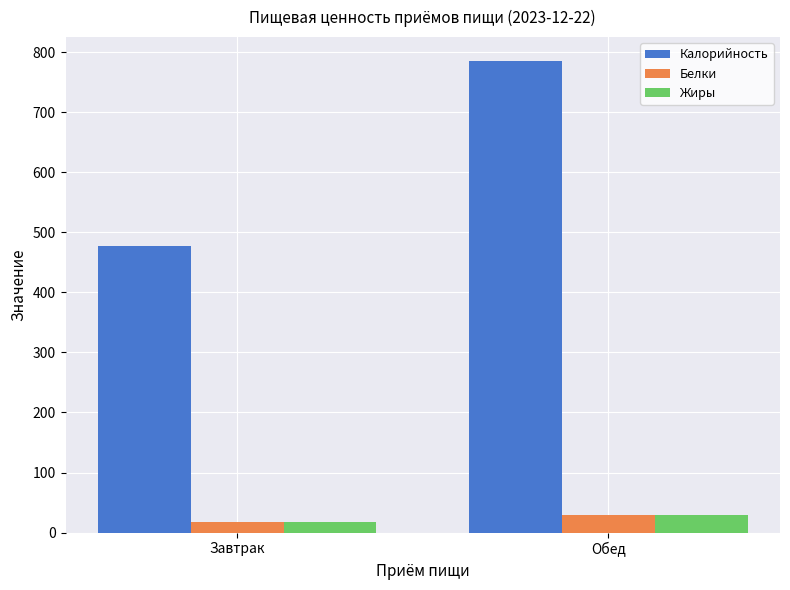

What is the difference between the Жиры values at Завтрак and Обед?

12.2